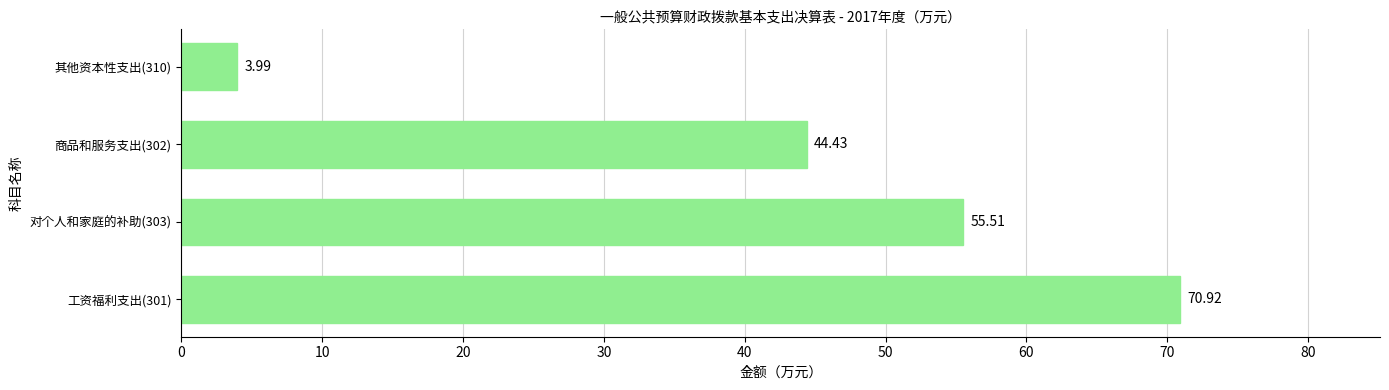

Where is the data nearest to the value 37?

商品和服务支出(302)